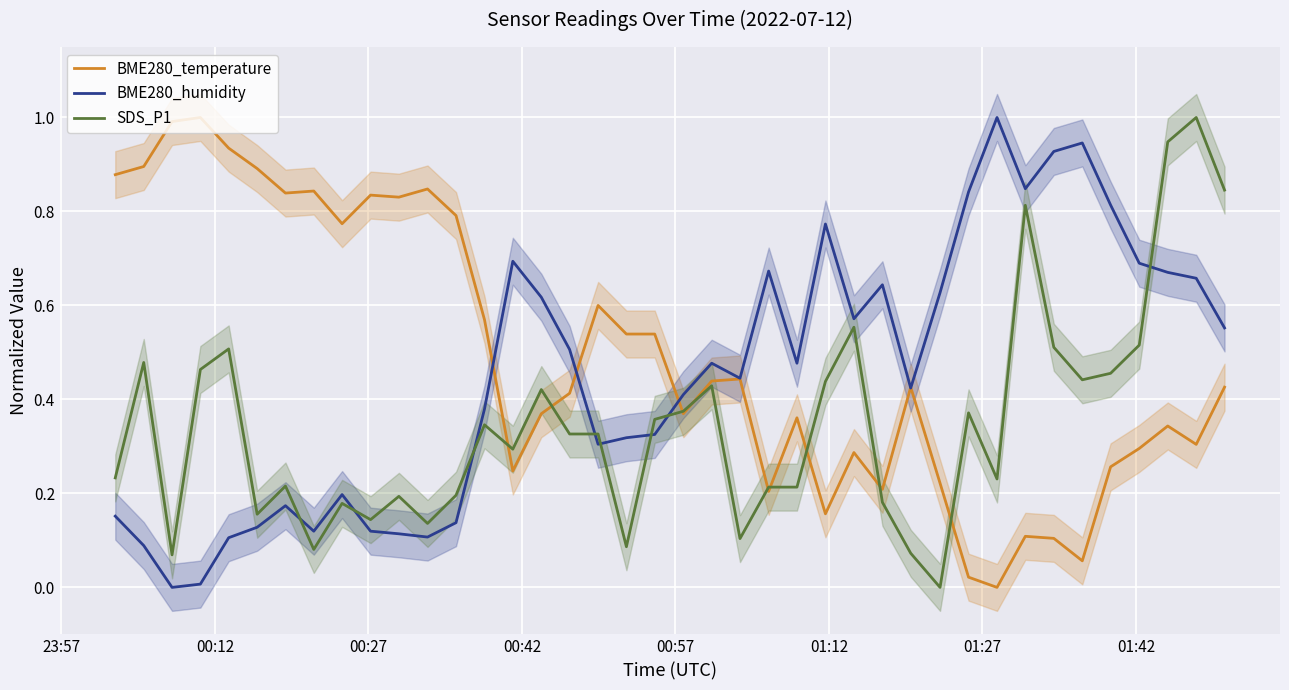

Which series has the largest total across all categories?

BME280_temperature